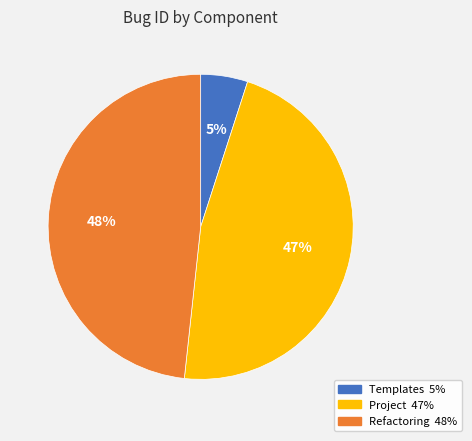

Combined, do Refactoring and Templates account for over 50%?

Yes